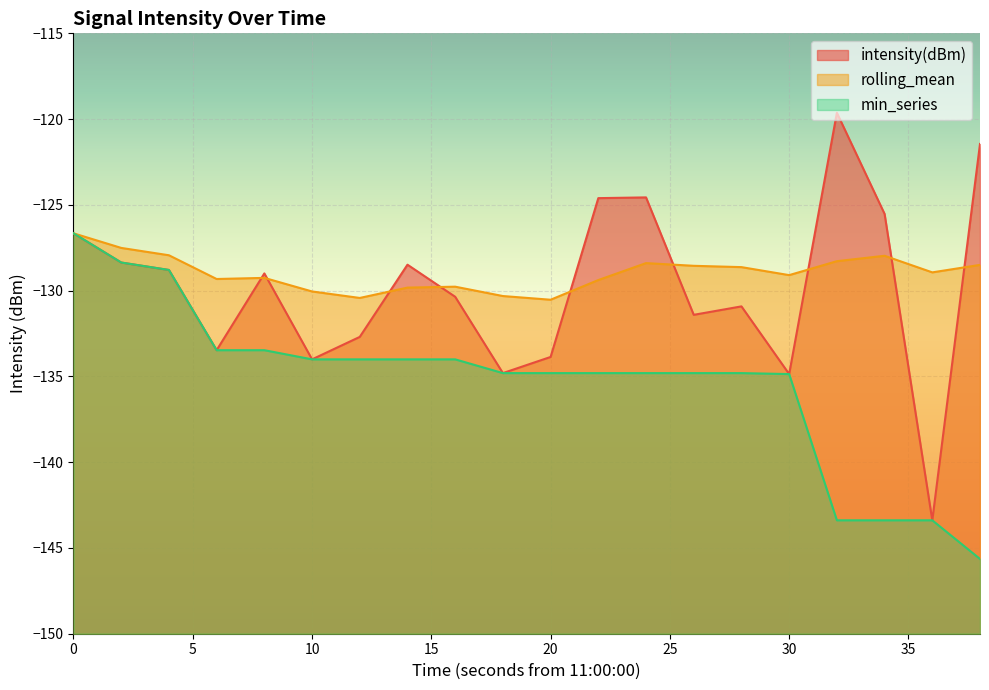

How many lines are shown in the chart?

3